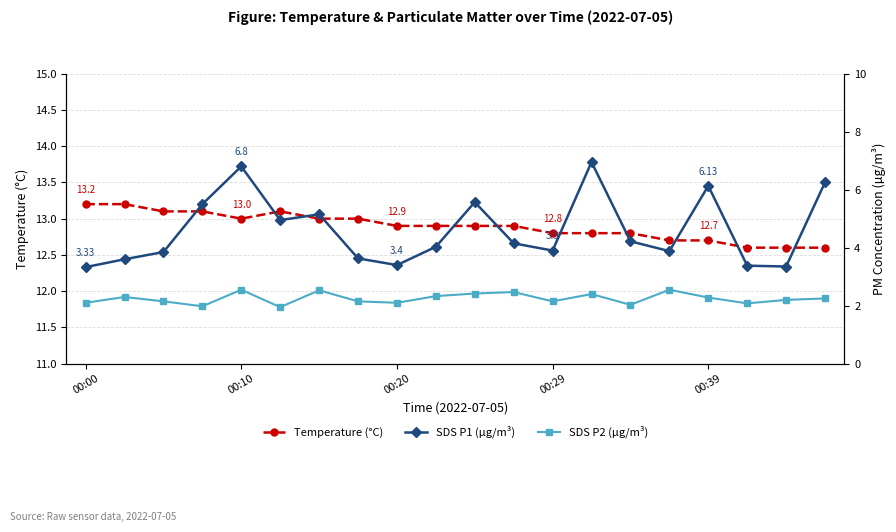

What position from the right is 5?

15